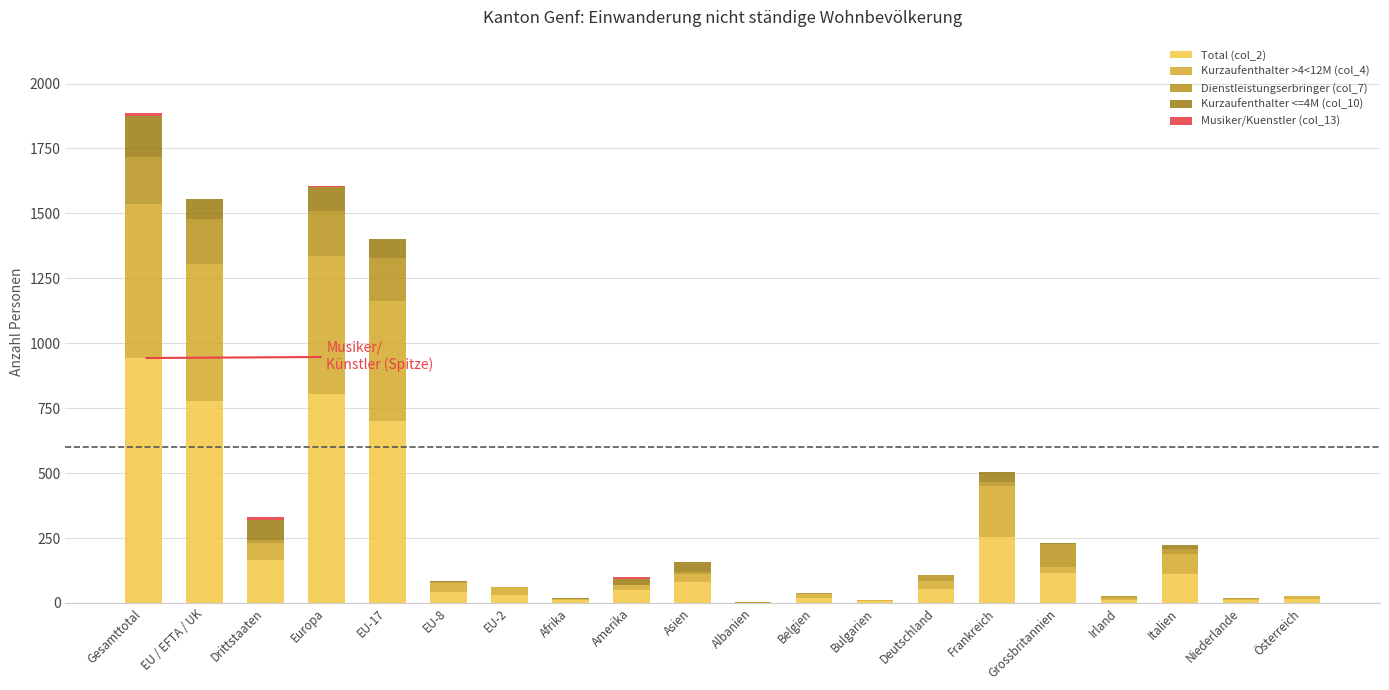

At how many categories does at least one series exceed 285?

4